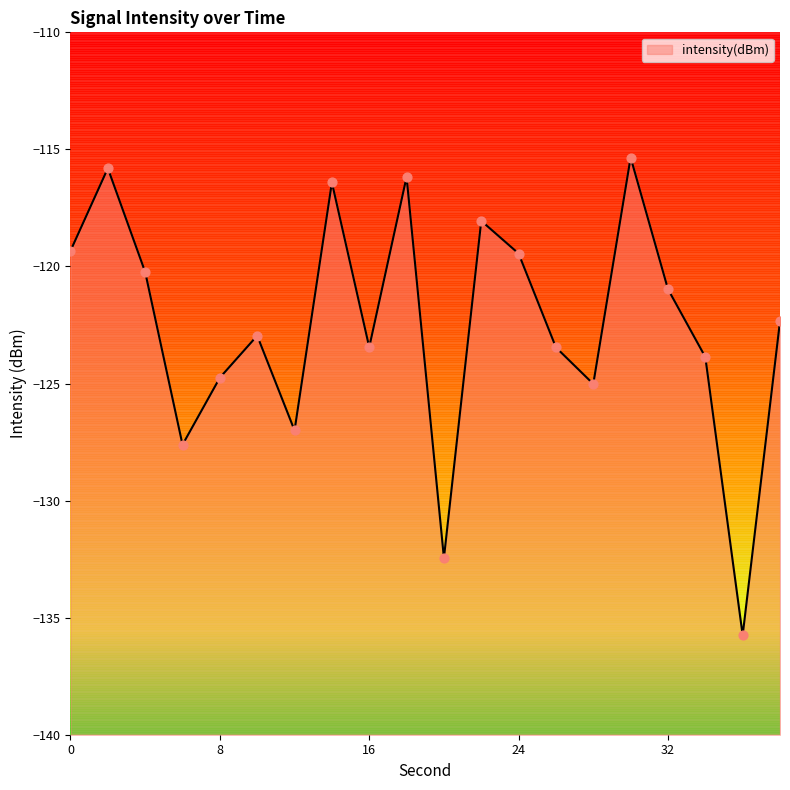

What is the change in value from 28 to 32?

+4.0